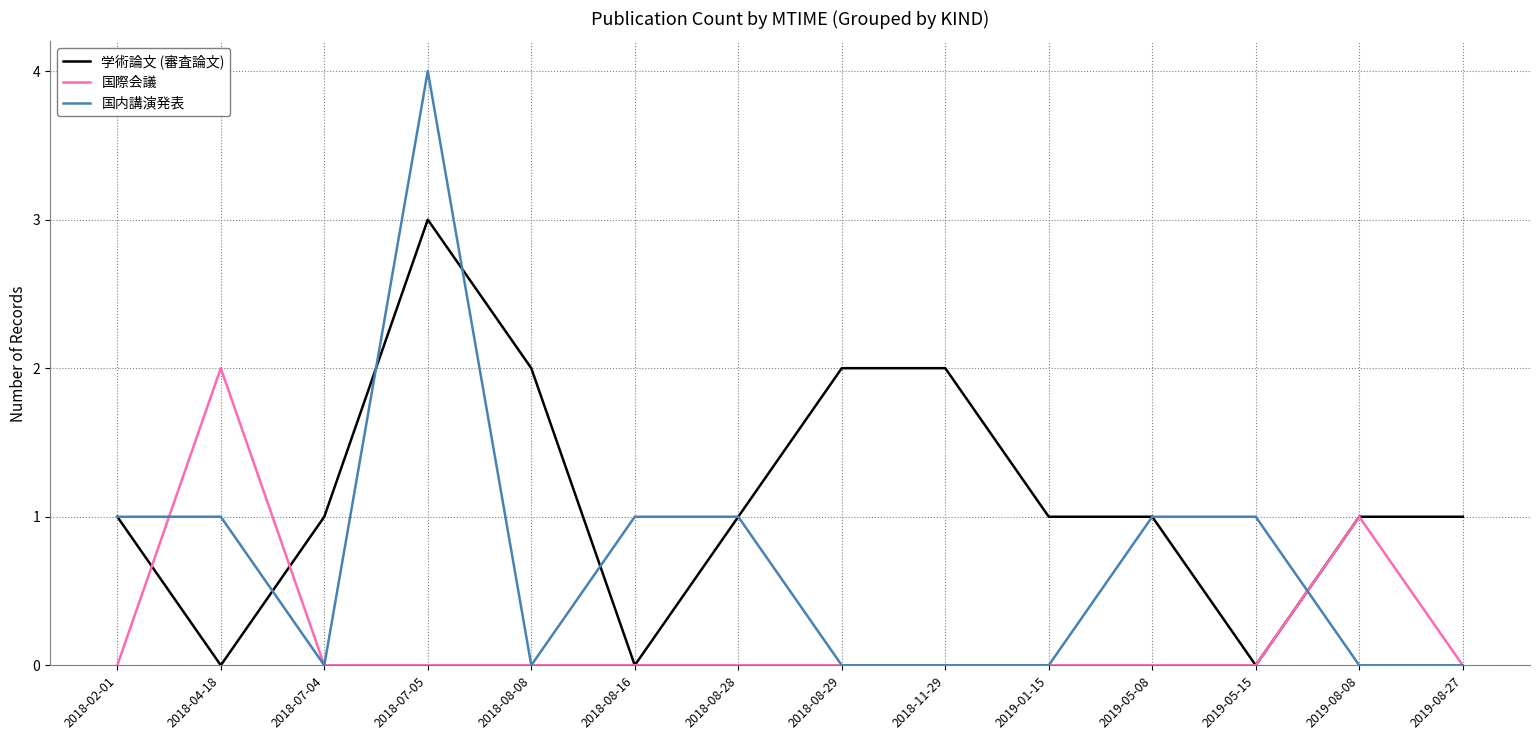

What is the highest value of the 国内講演発表 series?

4